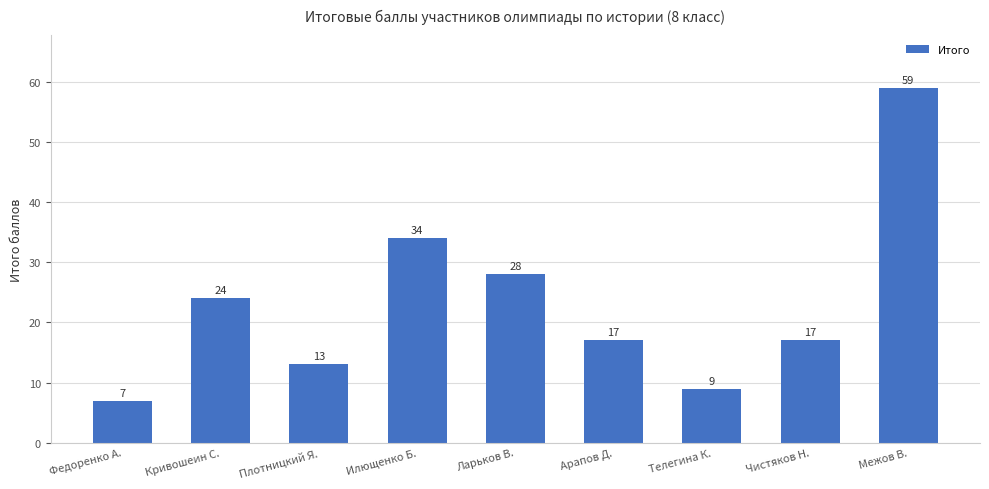

Reading left to right, what are all the values shown in this chart?

Федоренко А.=7	Кривошеин С.=24	Плотницкий Я.=13	Илющенко Б.=34	Ларьков В.=28	Арапов Д.=17	Телегина К.=9	Чистяков Н.=17	Межов В.=59